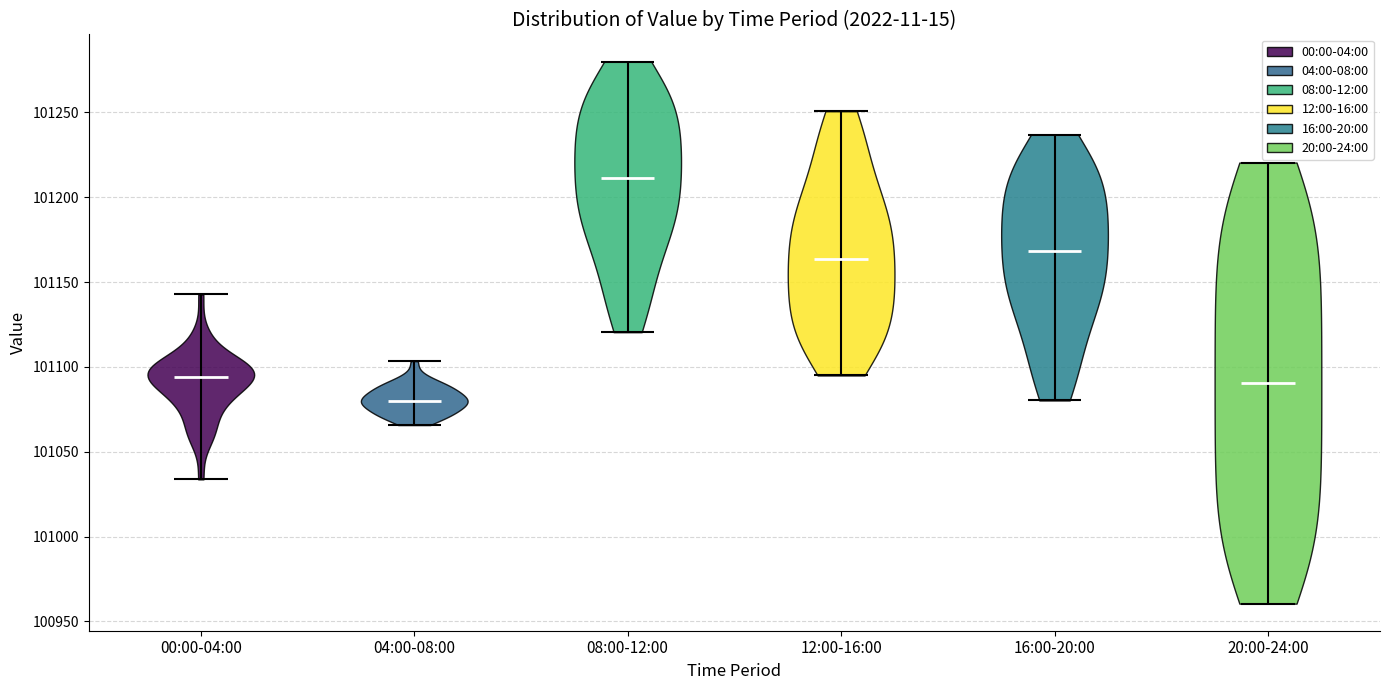

Reading left to right, read every violin against the y-axis: where its median line is, and the lowest and highest points it reaches. The values are not printed on the chart, so give them approximately, as read against the axis.

00:00-04:00: median line 101095, lowest point 101035, highest point 101145
04:00-08:00: median line 101080, lowest point 101065, highest point 101105
08:00-12:00: median line 101210, lowest point 101120, highest point 101280
12:00-16:00: median line 101165, lowest point 101095, highest point 101250
16:00-20:00: median line 101170, lowest point 101080, highest point 101235
20:00-24:00: median line 101090, lowest point 100960, highest point 101220